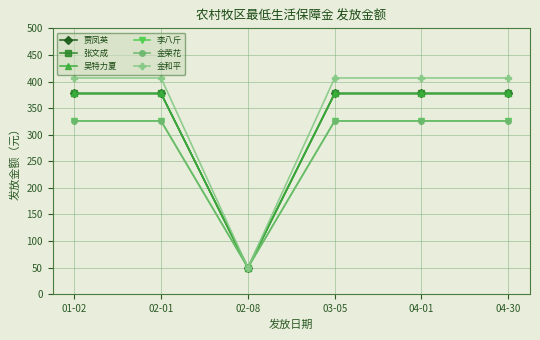

Does the chart have visible grid lines?

Yes